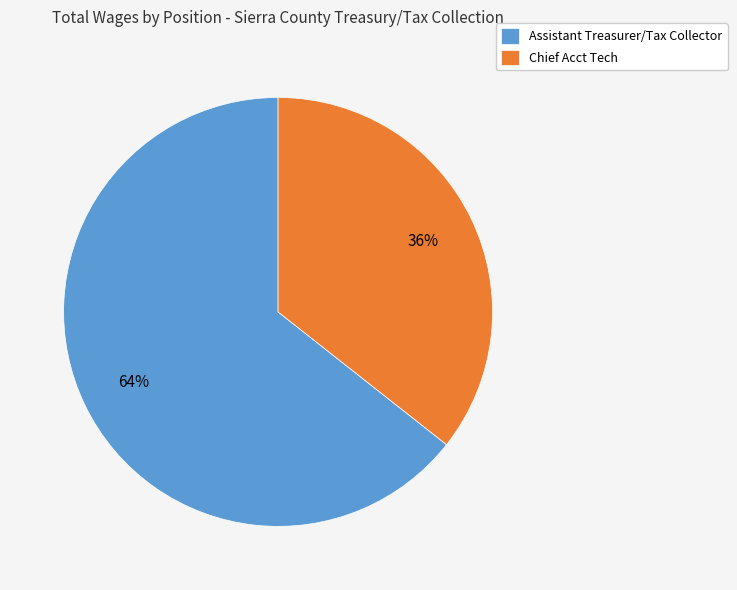

What is the largest slice in the pie chart?

Assistant Treasurer/Tax Collector